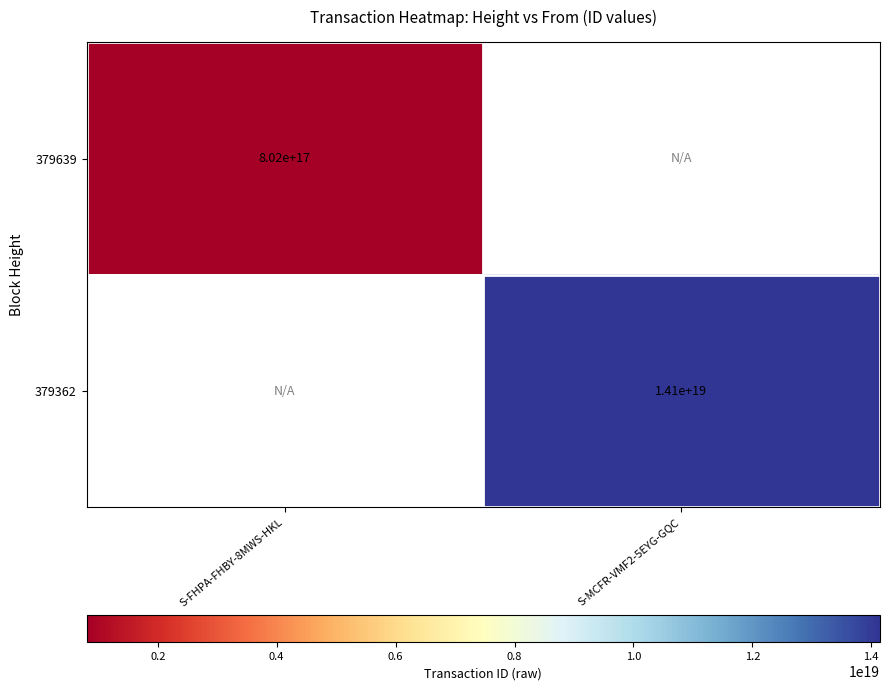

The 379639 series shows 802000000000000000 at S-FHPA-FHBY-8MWS-HKL. True or false?

True